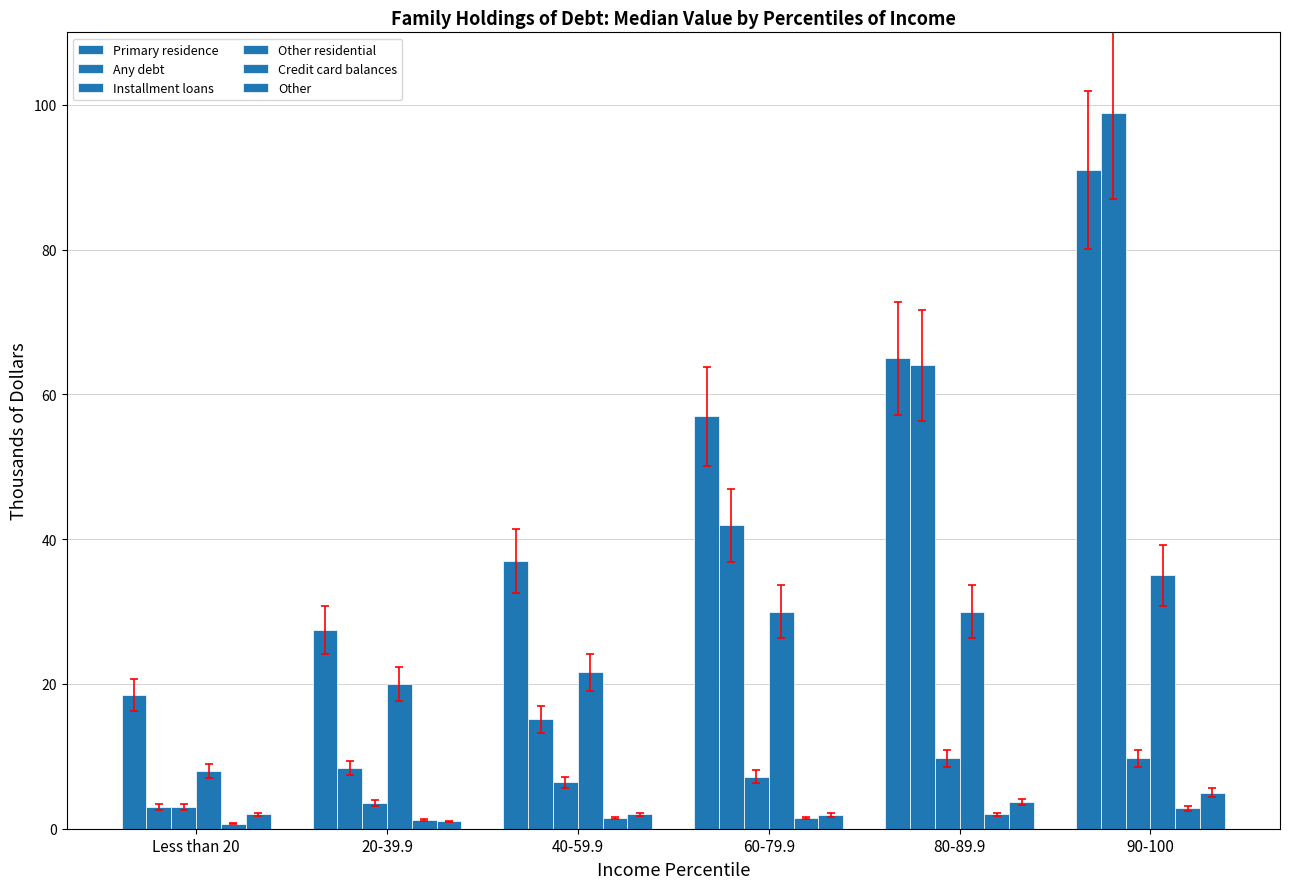

Which series has the largest range (max minus min)?

Any debt